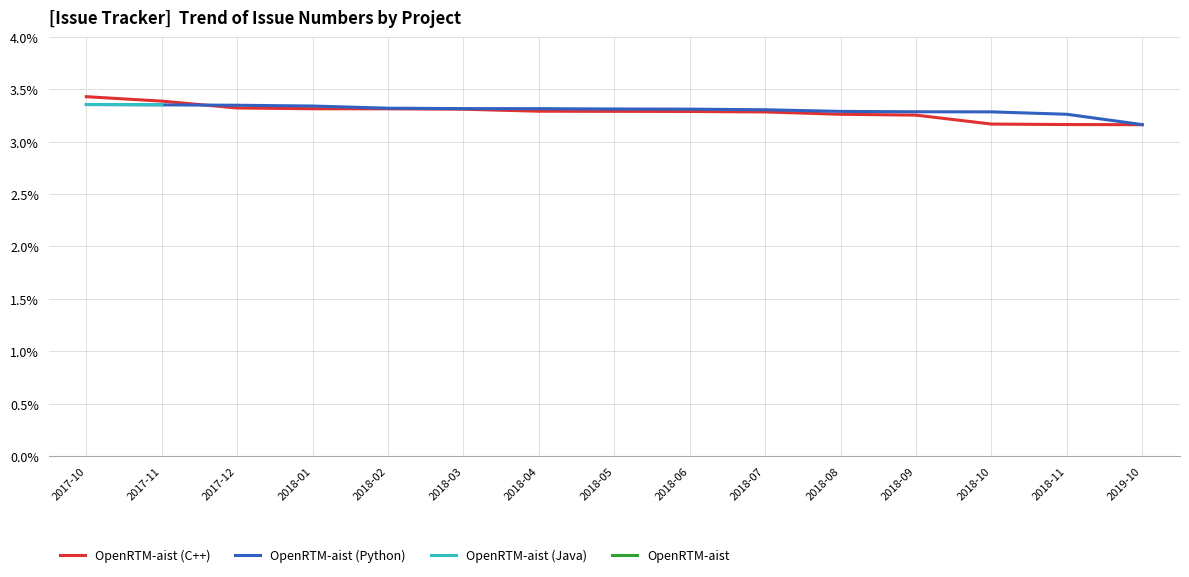

Is this an area chart (filled region under the line)?

No